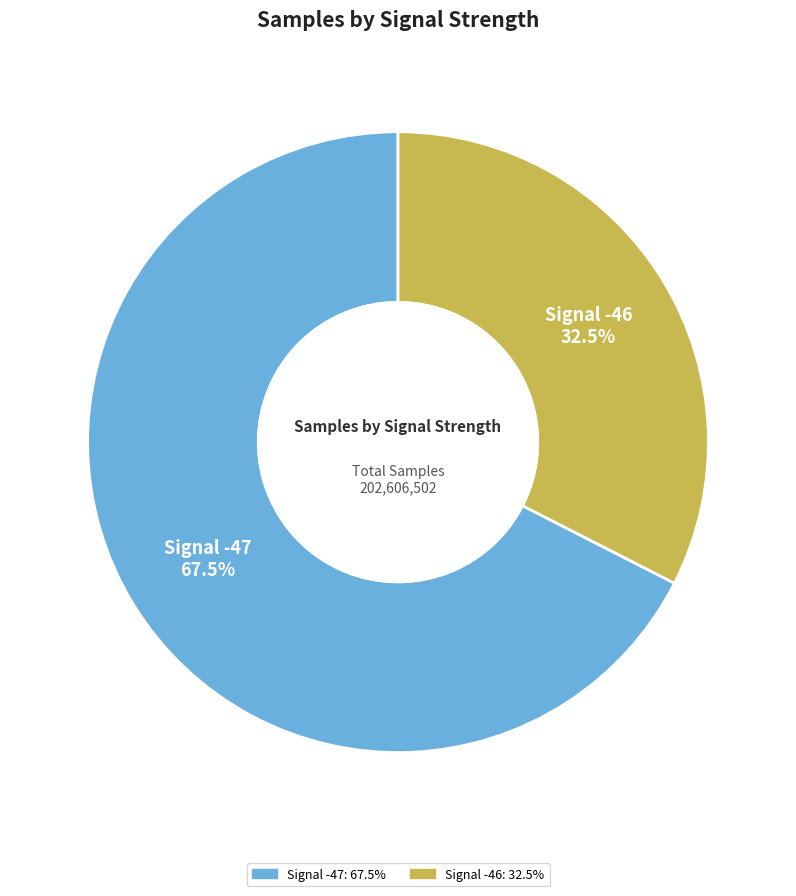

Does any single category account for the majority?

Yes